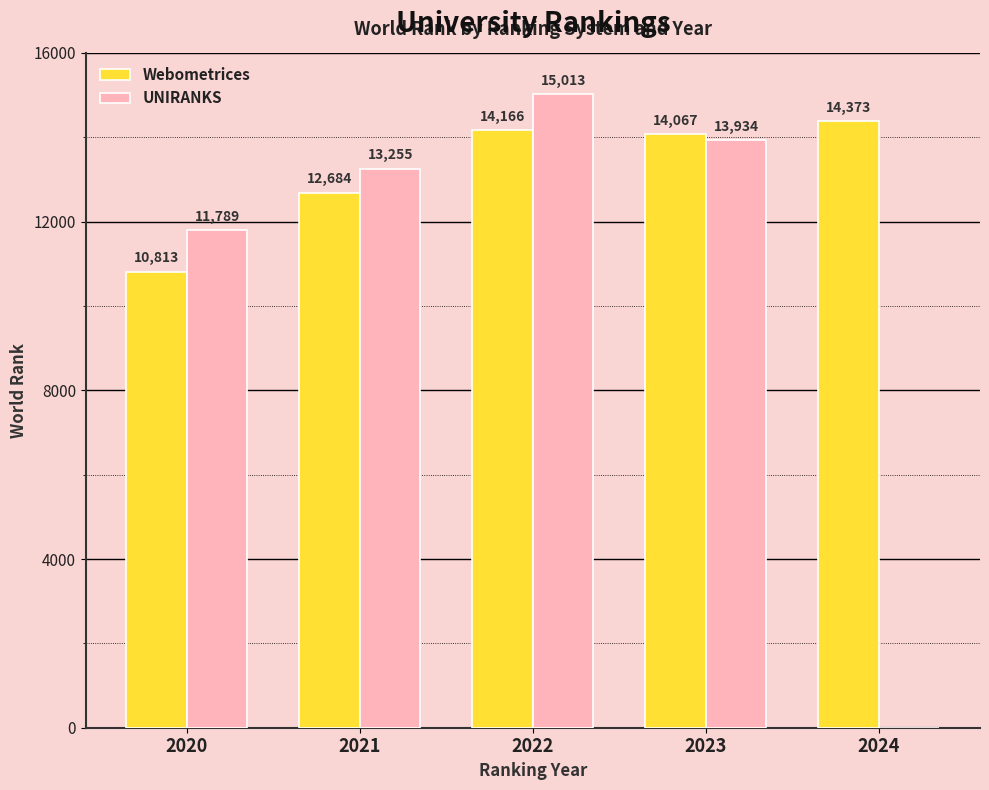

Is the value of Webometrices at 2023 greater than the value of UNIRANKS at 2024?

Yes